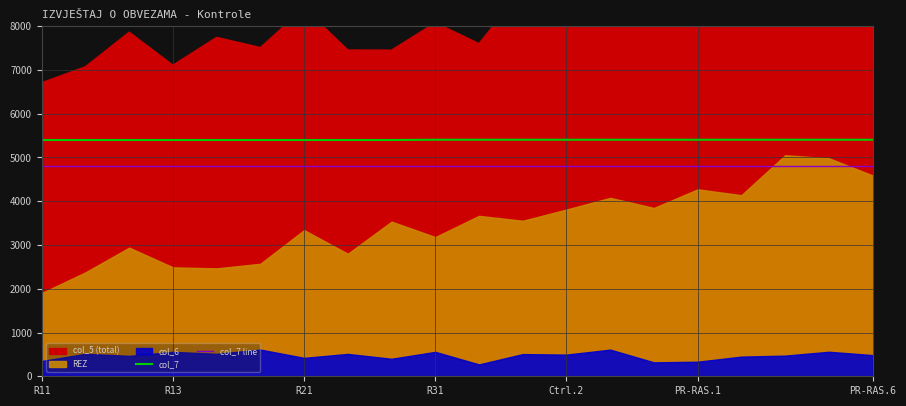

True or false: col_7 and col_7 line intersect in this chart.

False